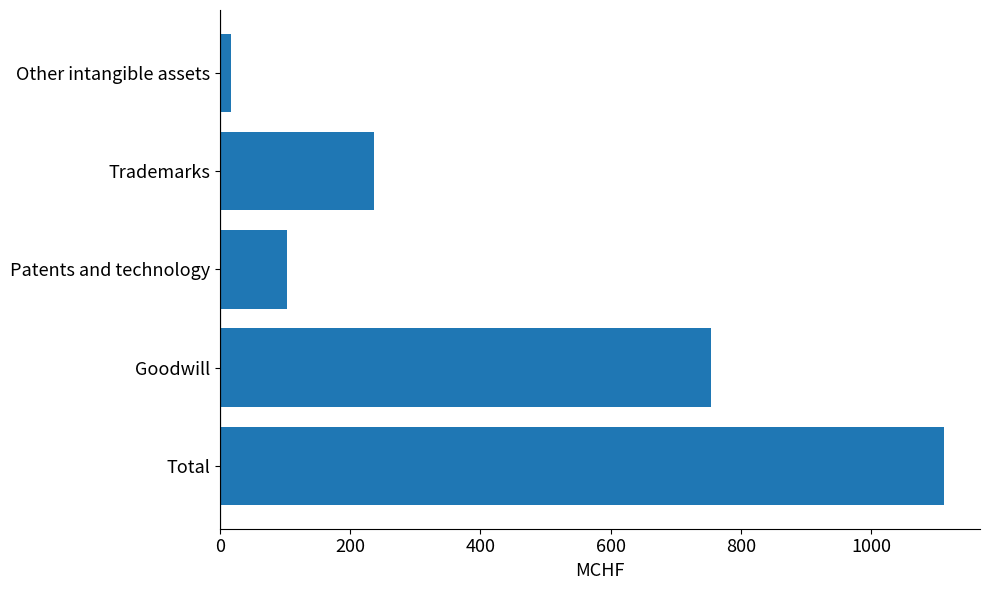

Count the number of categories in the chart.

5